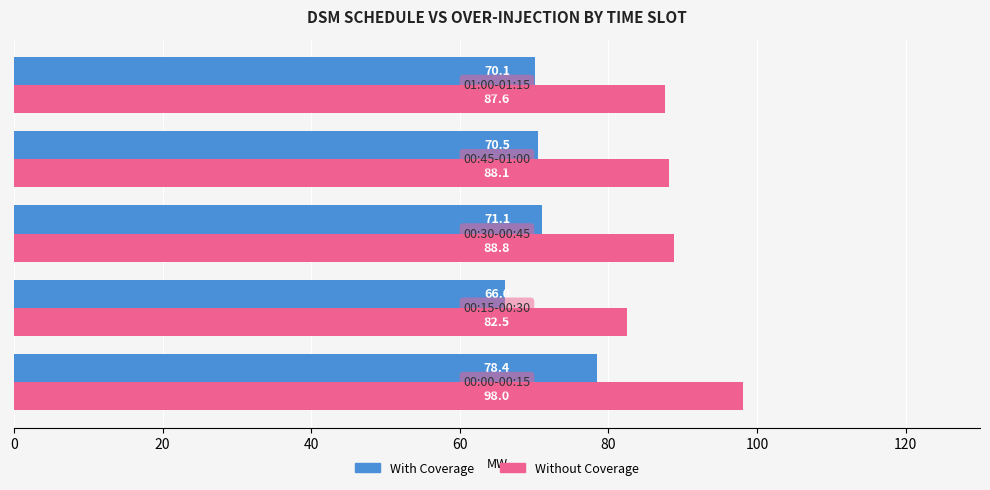

What are all the series names shown in the legend?

With Coverage, Without Coverage